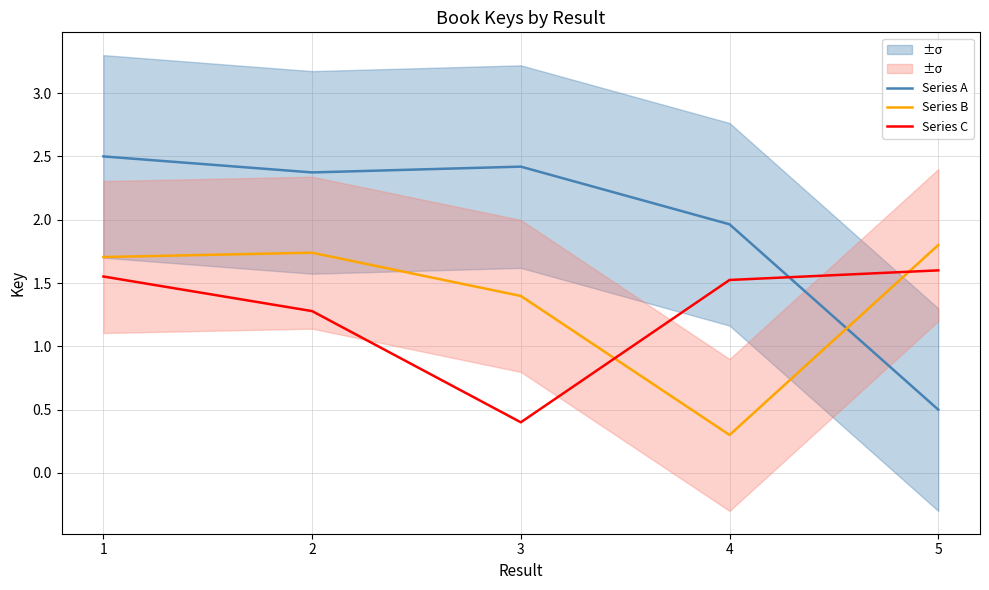

Between which two adjacent categories do Series A and Series B first intersect?

4 and 5